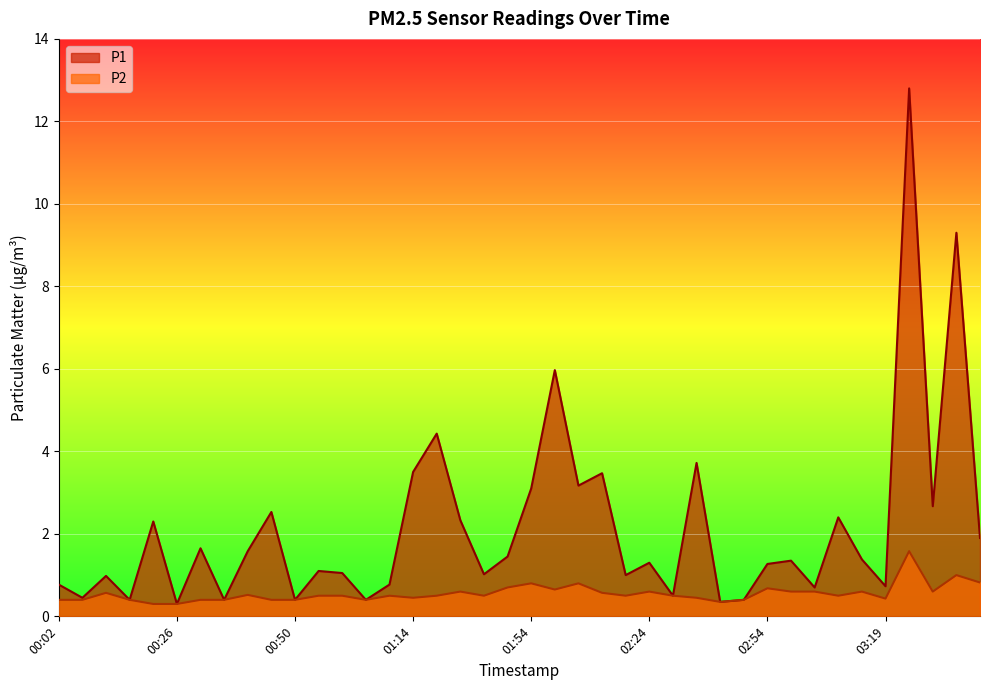

Reading left to right, what are all the values shown in this chart?

P1: 0.8	0.5	1.0	0.4	2.3	0.3	1.6	0.4	1.6	2.5	0.4	1.1	1.1	0.4	0.8	3.5	4.4	2.3	1.0	1.4	3.1	6.0	3.2	3.5	1.0	1.3	0.5	3.7	0.3	0.4	1.3	1.4	0.7	2.4	1.4	0.7	12.8	2.7	9.3	1.9
P2: 0.4	0.4	0.6	0.4	0.3	0.3	0.4	0.4	0.5	0.4	0.4	0.5	0.5	0.4	0.5	0.5	0.5	0.6	0.5	0.7	0.8	0.7	0.8	0.6	0.5	0.6	0.5	0.5	0.3	0.4	0.7	0.6	0.6	0.5	0.6	0.4	1.6	0.6	1.0	0.8